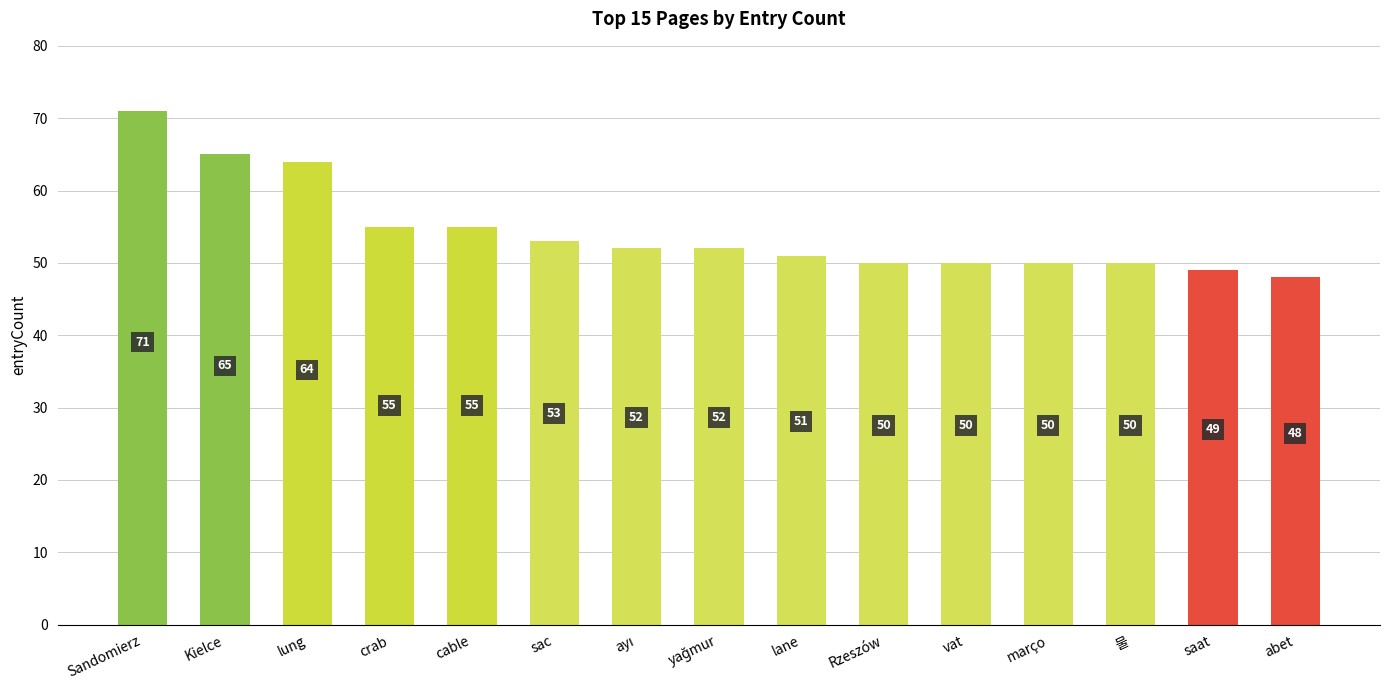

What is the change in value from lane to abet?

-3